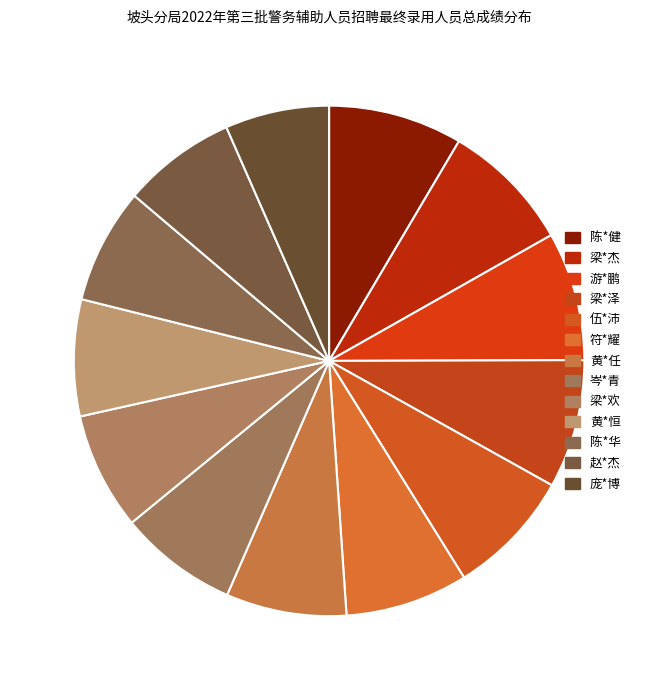

Approximately how many times larger is the value at 赵*杰 compared to 岑*青?

1.0